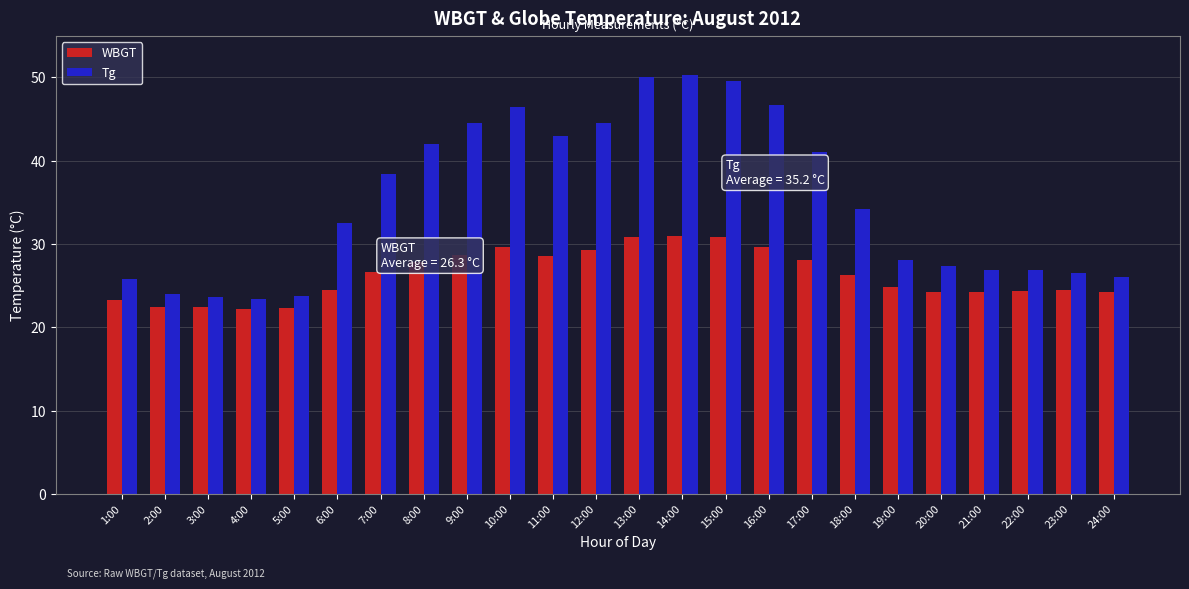

Which series has the largest total across all categories?

Tg